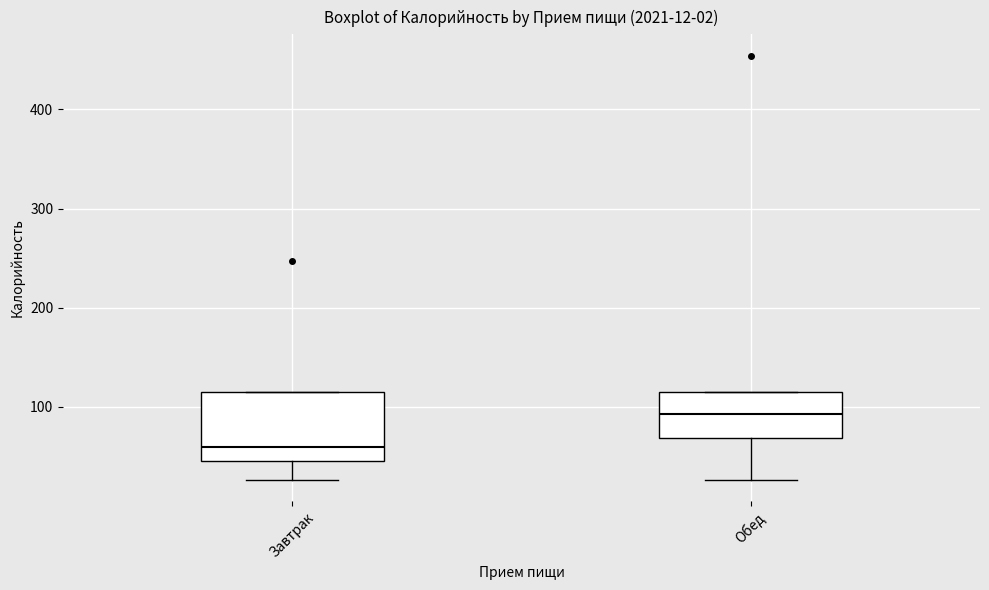

Which box is the tallest, from its lower edge to its upper edge?

Завтрак